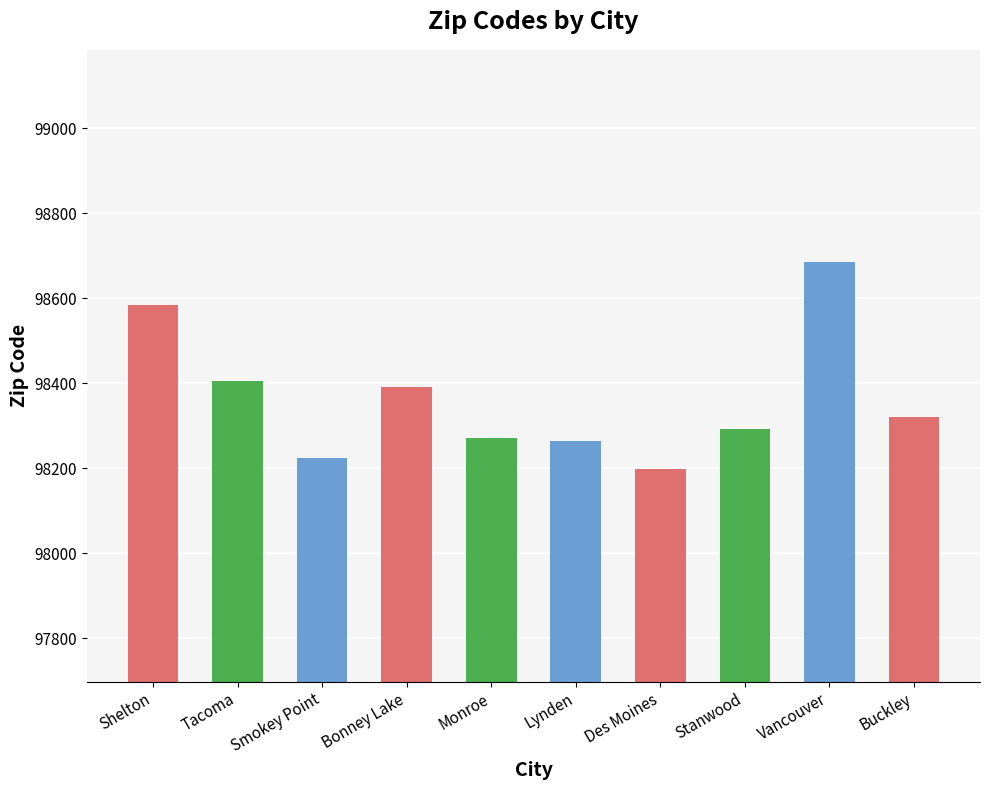

Reading left to right, transcribe all the data shown in this chart.

98584	98406	98223	98391	98272	98264	98198	98292	98684	98321